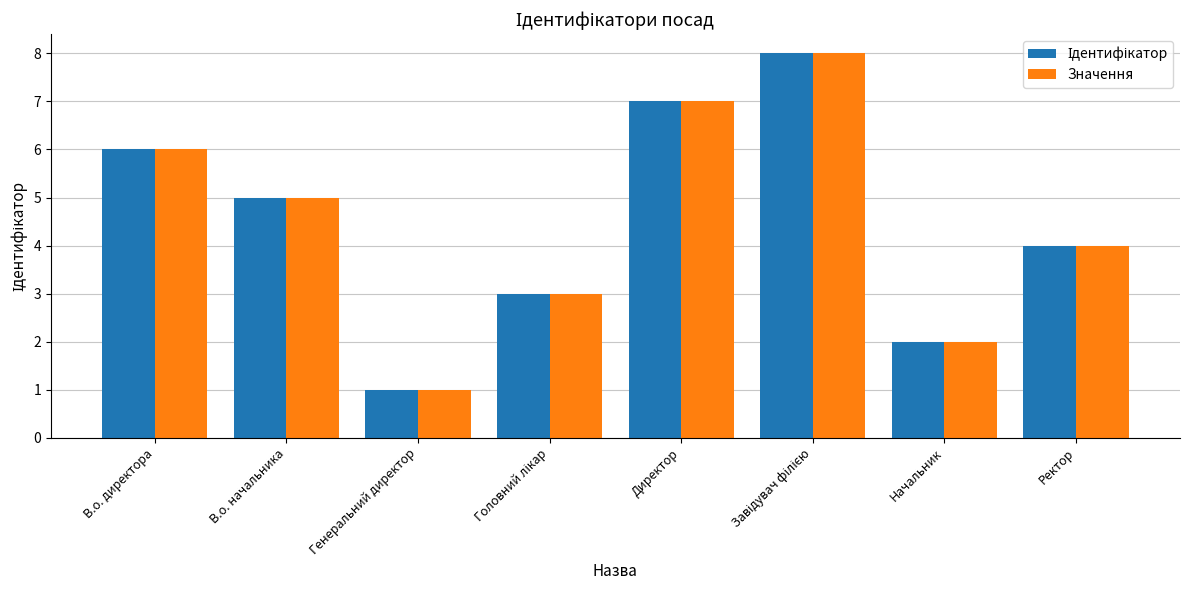

Does the chart contain stacked bars?

No